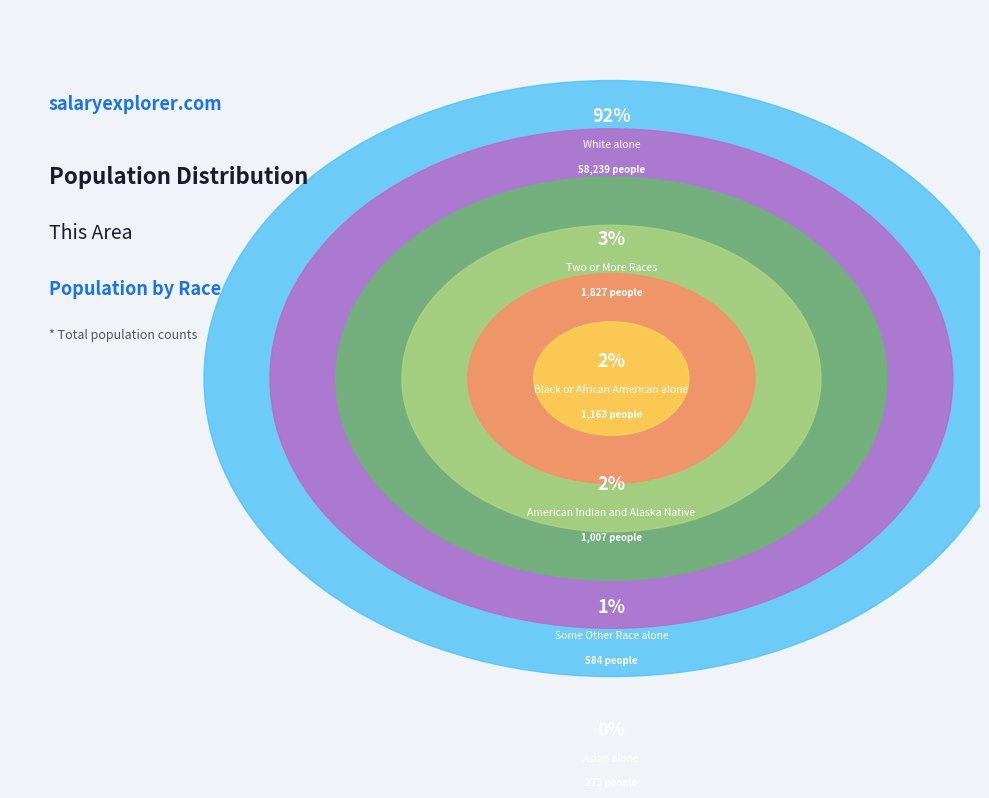

Do Asian alone and Some Other Race alone together represent more than half of the pie?

No